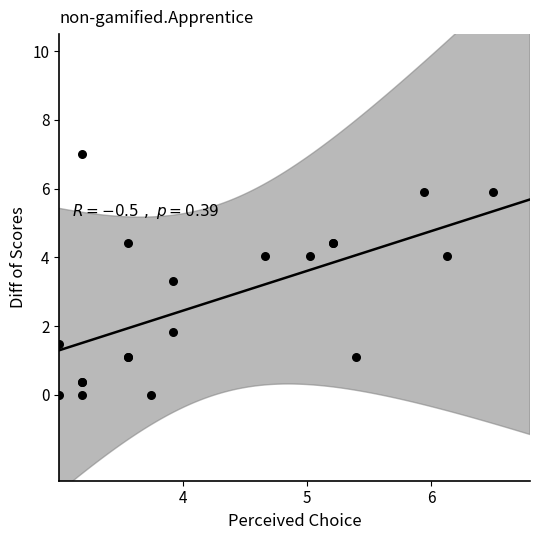

What Y value in the scatter plot is closest to 3?

3.3